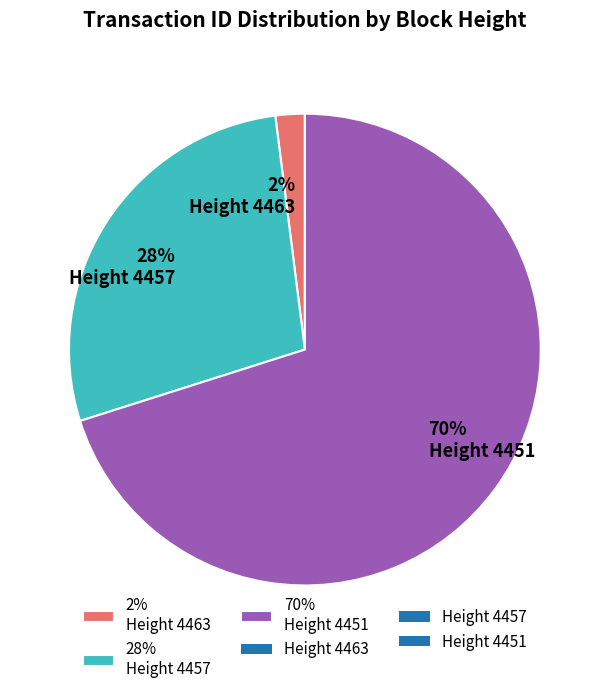

Does any single category account for the majority?

Yes